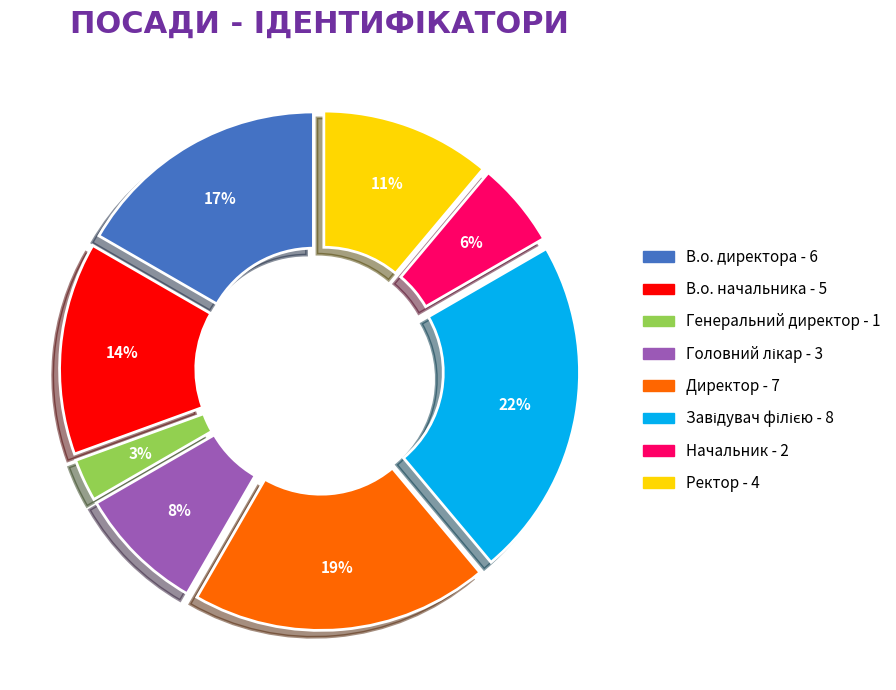

To the nearest percent, what is the difference between the В.о. начальника and Ректор slice percentages?

3%